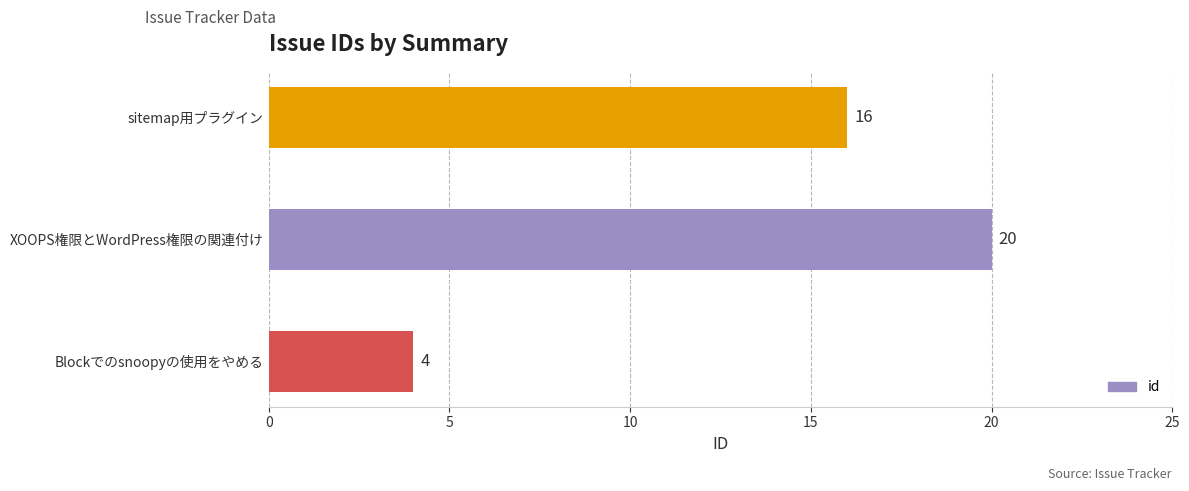

Reading top to bottom, transcribe all the data shown in this chart.

sitemap用プラグイン=16	XOOPS権限とWordPress権限の関連付け=20	Blockでのsnoopyの使用をやめる=4